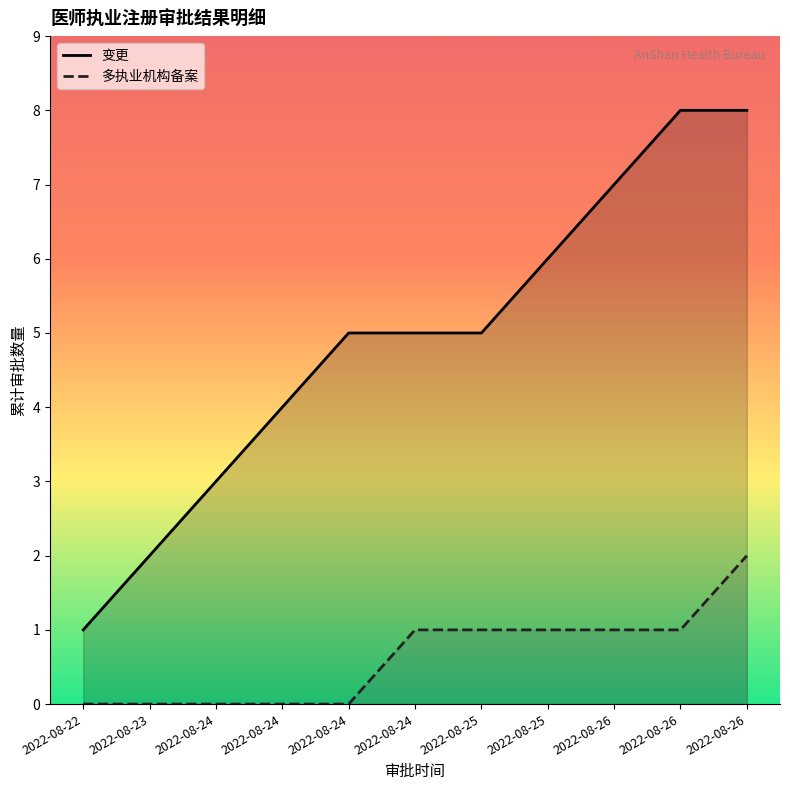

The 变更 series shows 1 at 2022-08-25. True or false?

False